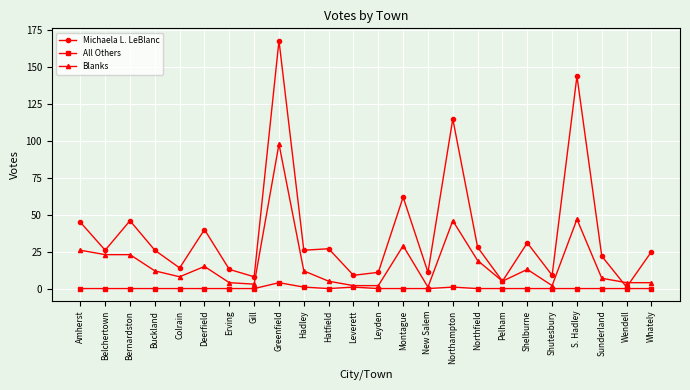

Which series has the widest spread of values?

Michaela L. LeBlanc